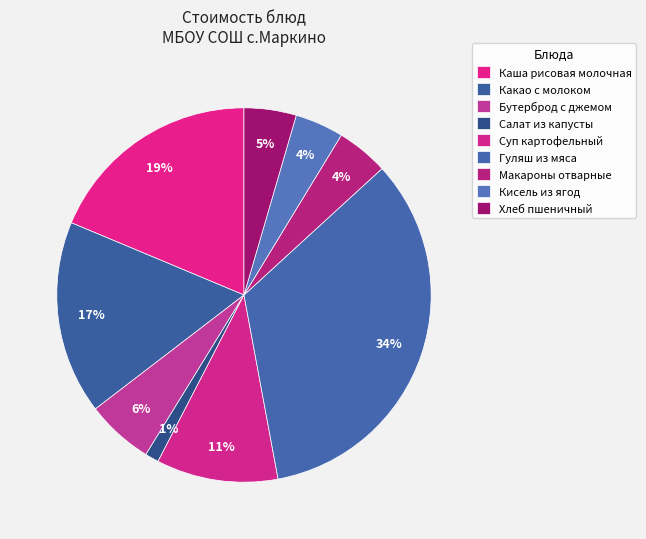

How many slices are in this pie chart?

9